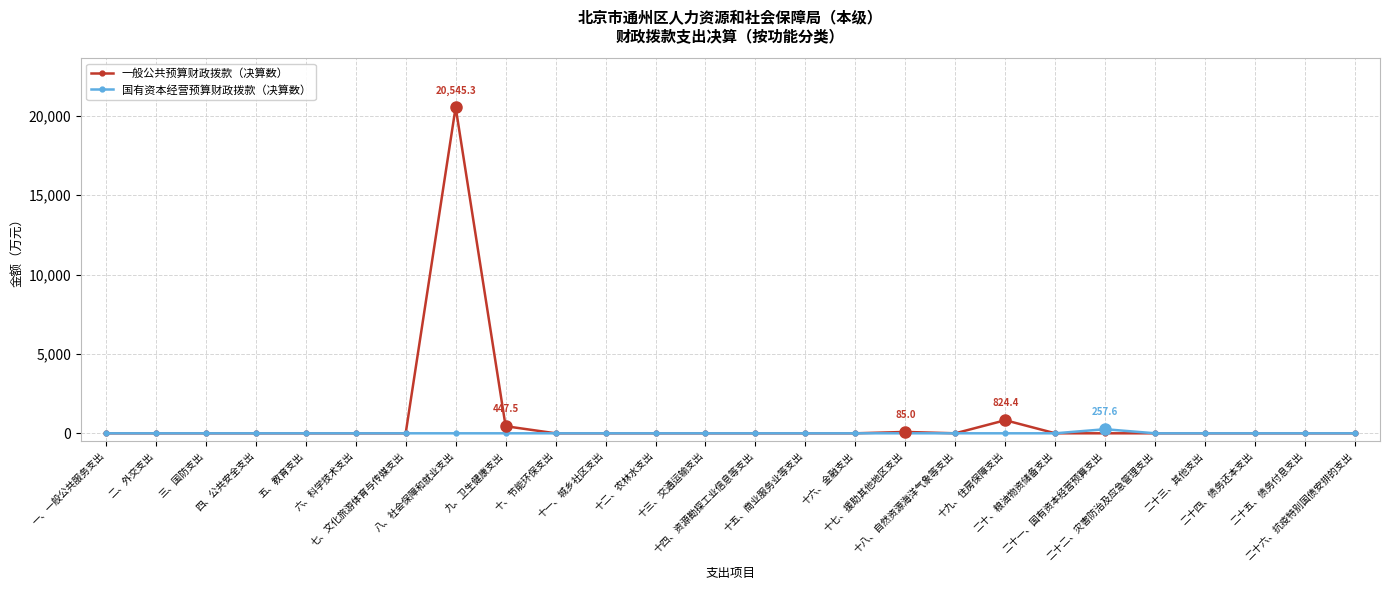

What is the maximum value for 一般公共预算财政拨款（决算数）?

20545.3